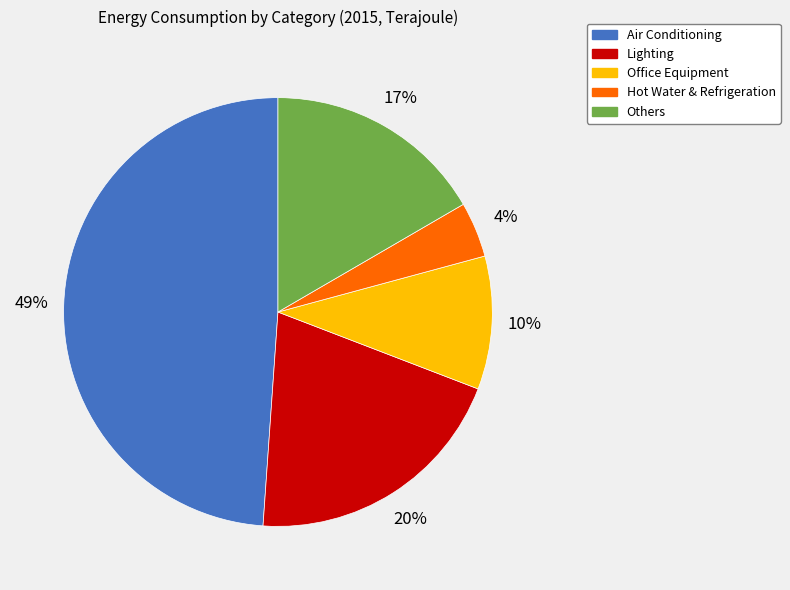

Does any single category account for the majority?

No